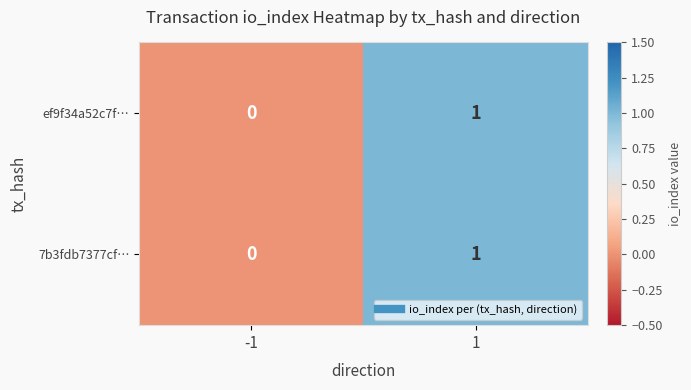

List the labels in order of 7b3fdb7377cf… value, smallest first.

-1, 1